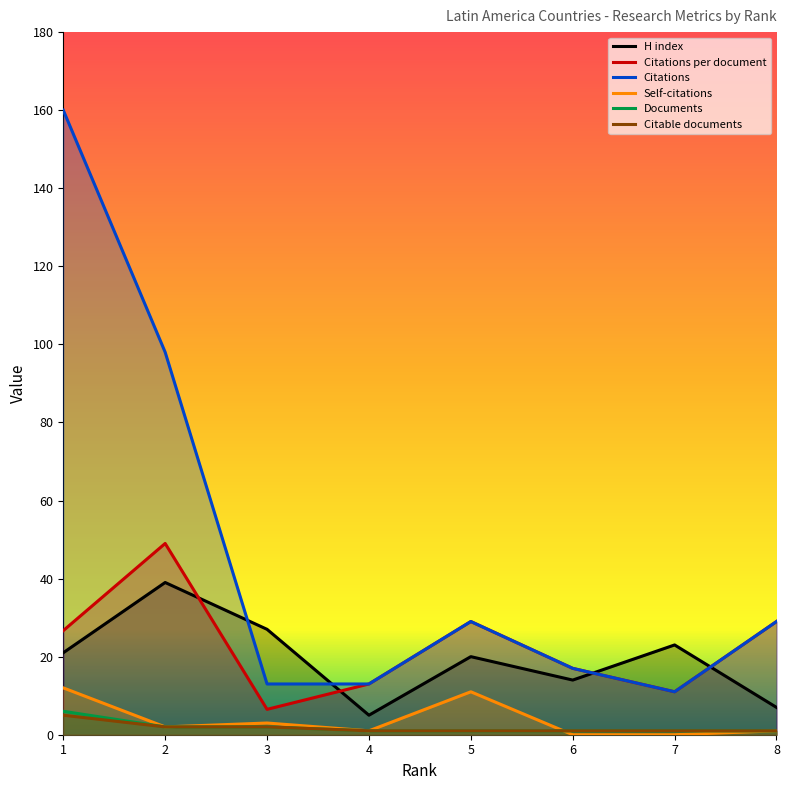

What is the value of the Self-citations point at the 4th from the left?

1.0